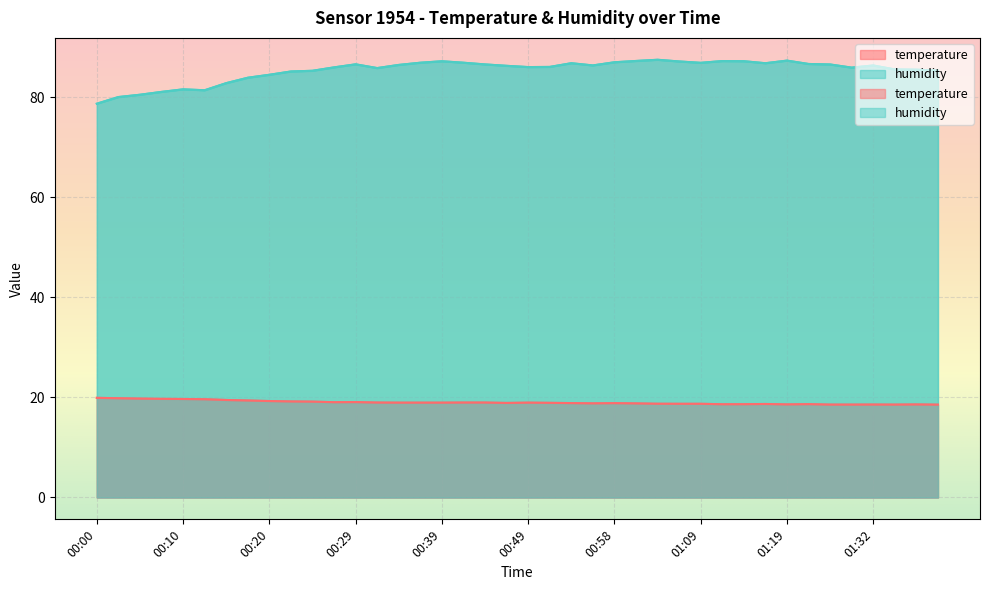

Is the value of temperature at 00:41 greater than the value of humidity at 01:32?

No